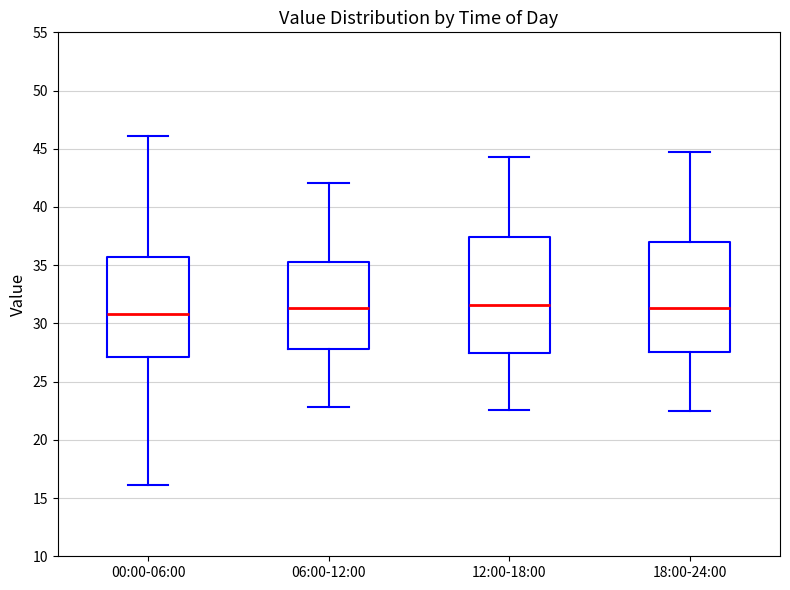

Reading left to right, read every box against the y-axis: the position of its median line, the range the box covers, and the ends of its whiskers. The values are not printed on the chart, so give them approximately, as read against the axis.

00:00-06:00: median 31.0, box 27.0 to 35.5, whiskers 16.0 to 46.0
06:00-12:00: median 31.5, box 28.0 to 35.5, whiskers 23.0 to 42.0
12:00-18:00: median 31.5, box 27.5 to 37.5, whiskers 22.5 to 44.5
18:00-24:00: median 31.5, box 27.5 to 37.0, whiskers 22.5 to 44.5